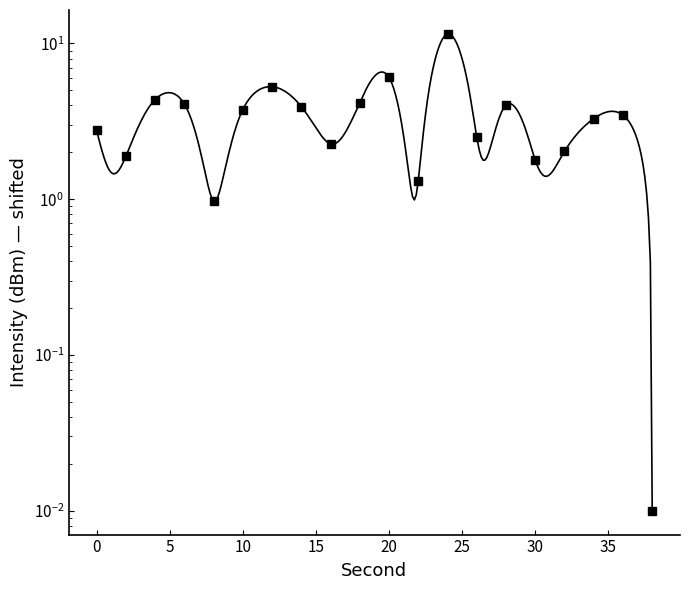

What is the sum of all values?

69.4